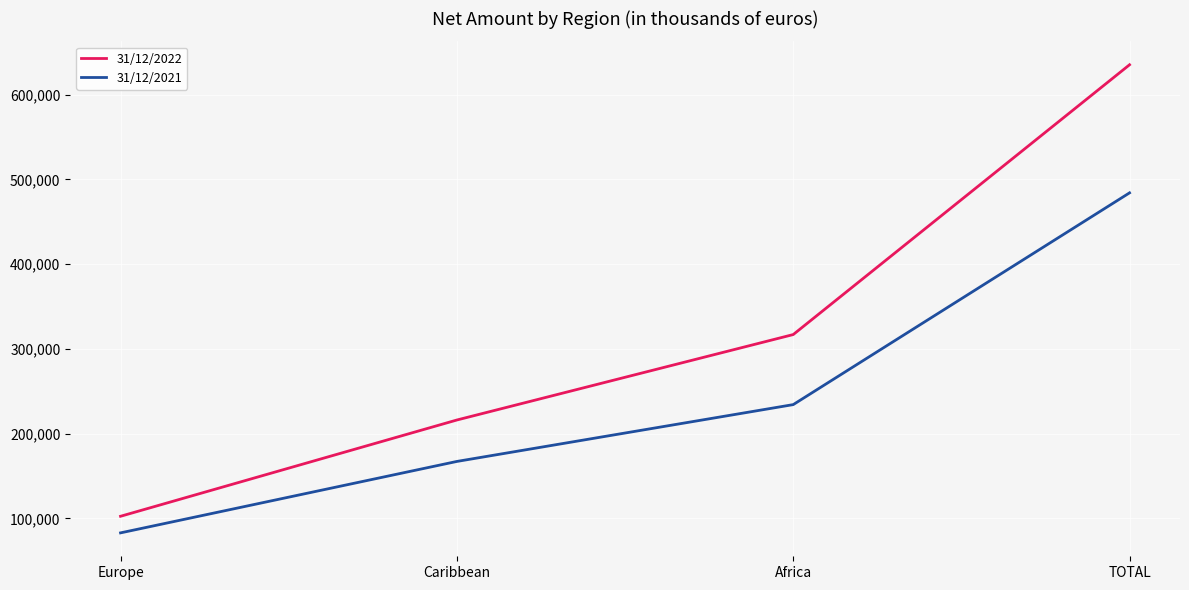

What is the total value across all series at Europe?

185200